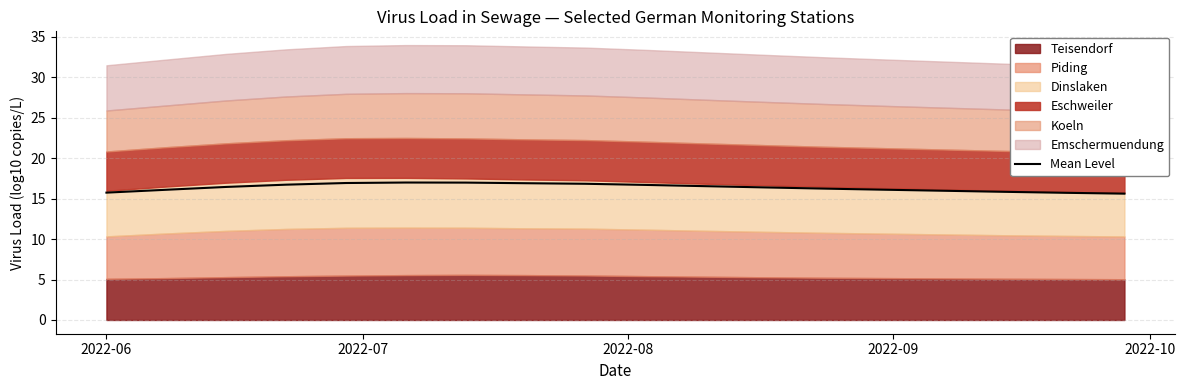

What is the lowest value of the Mean Level series?

15.6